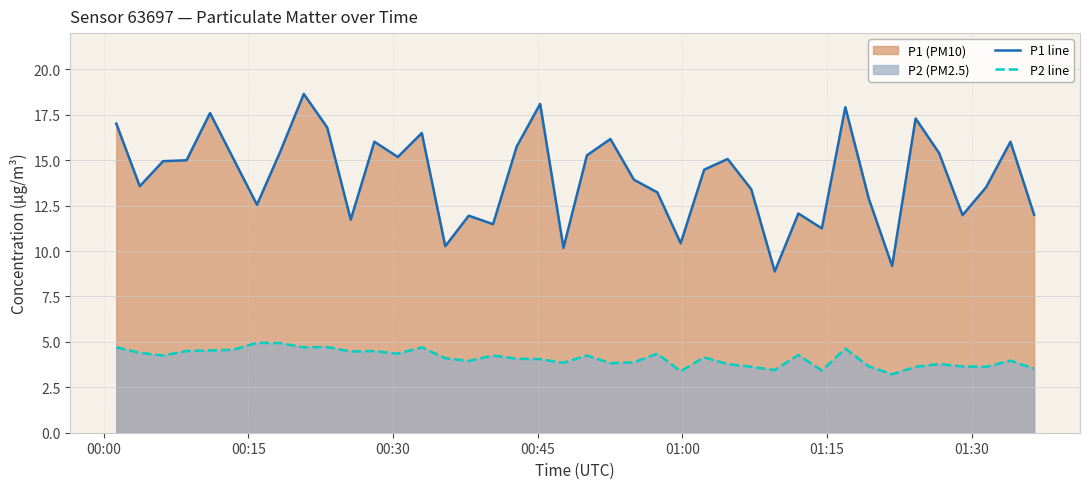

What is the difference between the maximum and minimum values in the P1 line series?

9.8